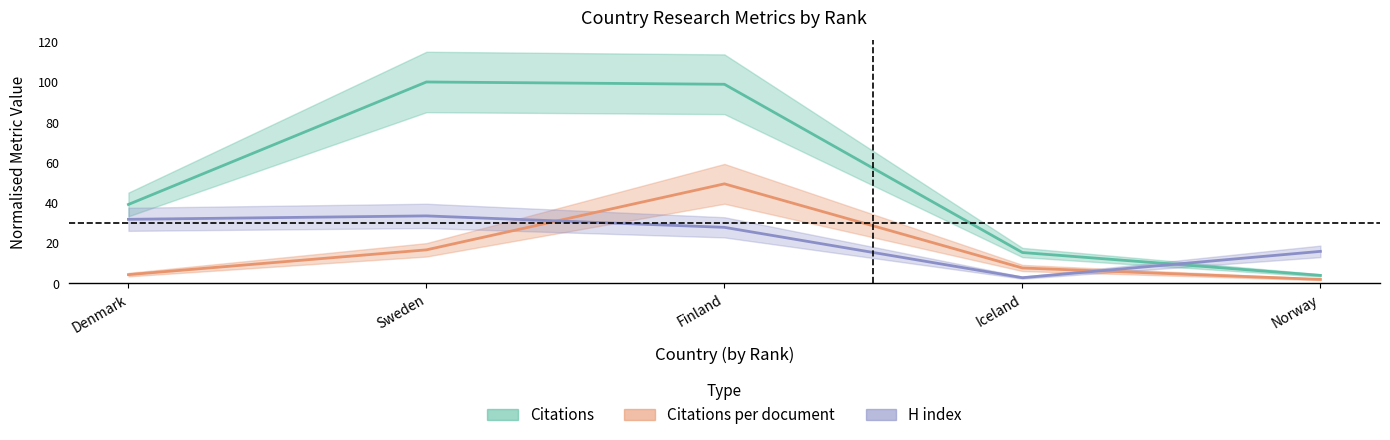

What are all the series names shown in the legend?

Citations, Citations per document, H index